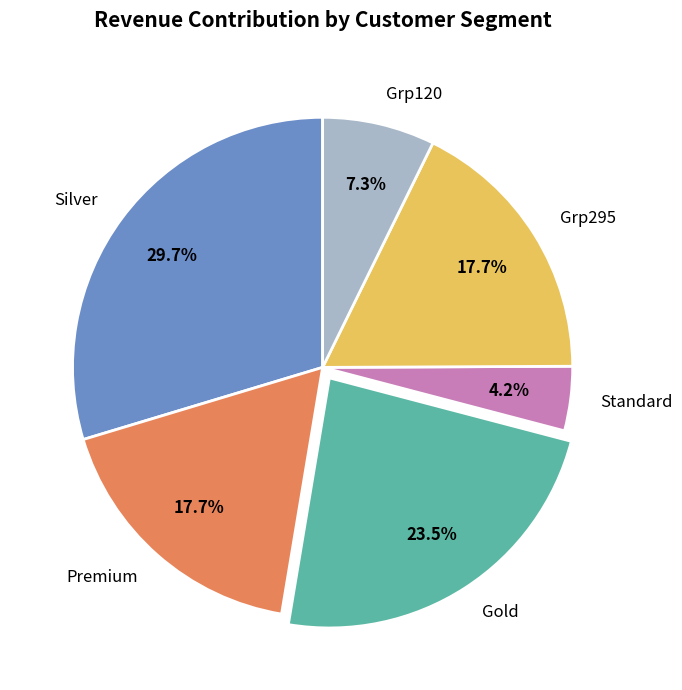

Is there a majority slice in this chart?

No